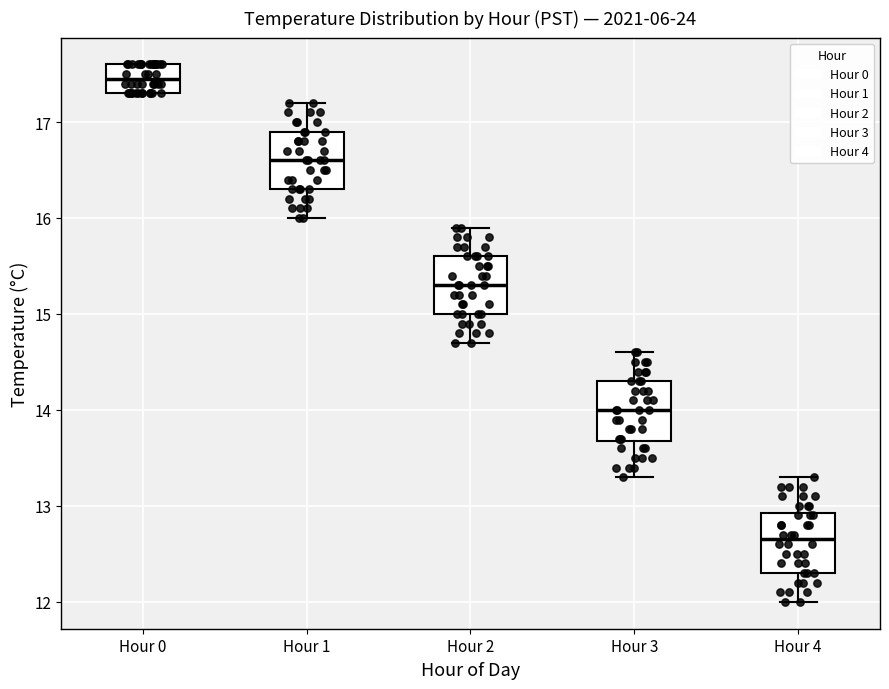

Which box has the lowest median line?

Hour 4